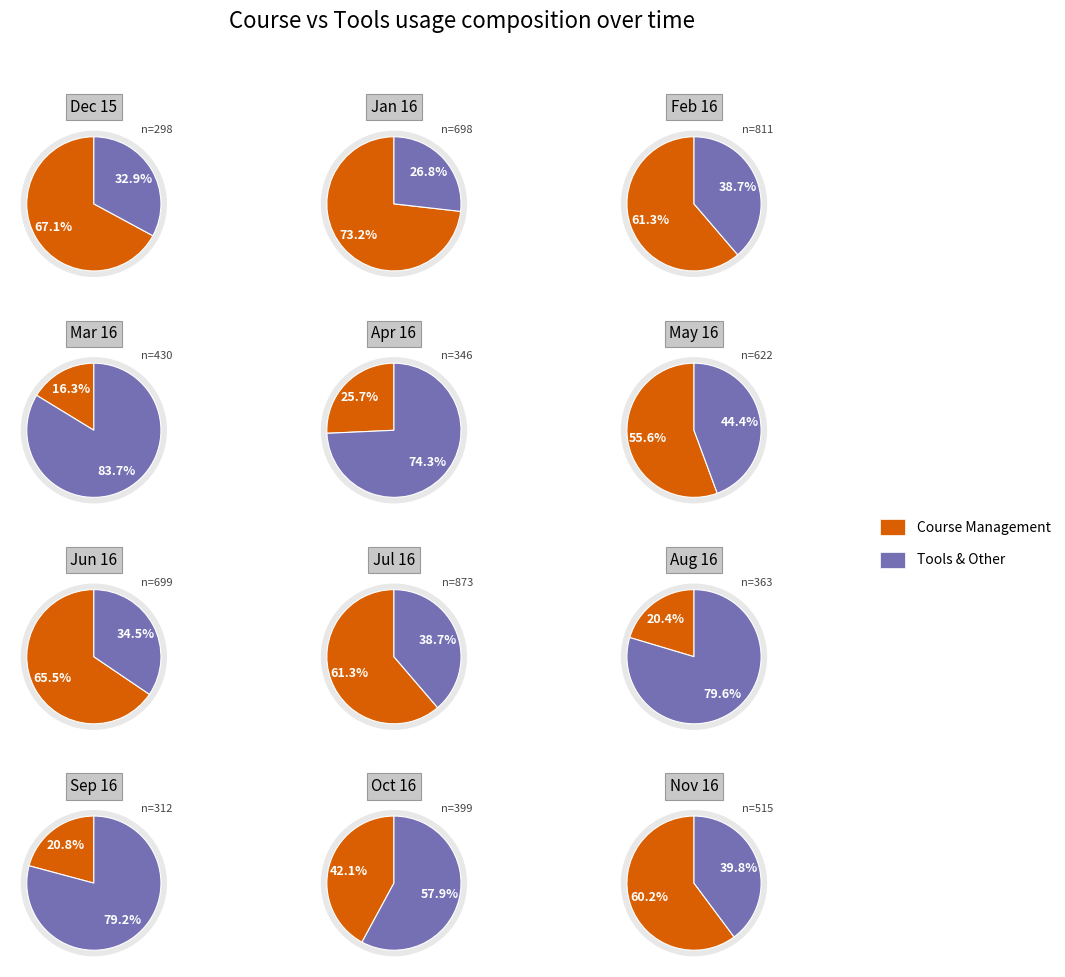

Does 8 represent more than half of the total?

No